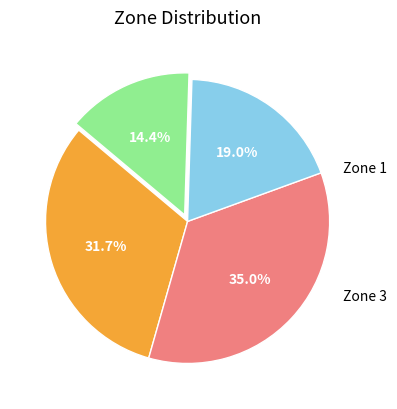

Is there a majority slice in this chart?

No